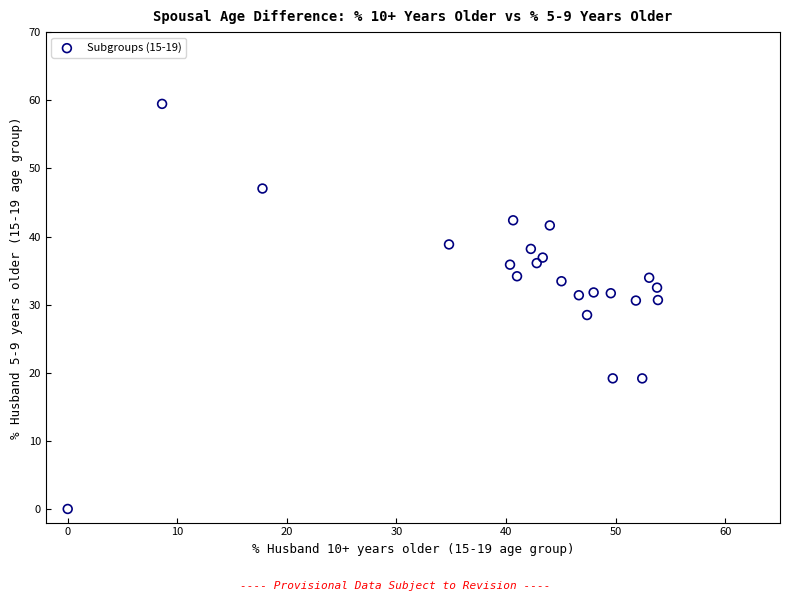

What is the range of X values (max minus min)?

53.9